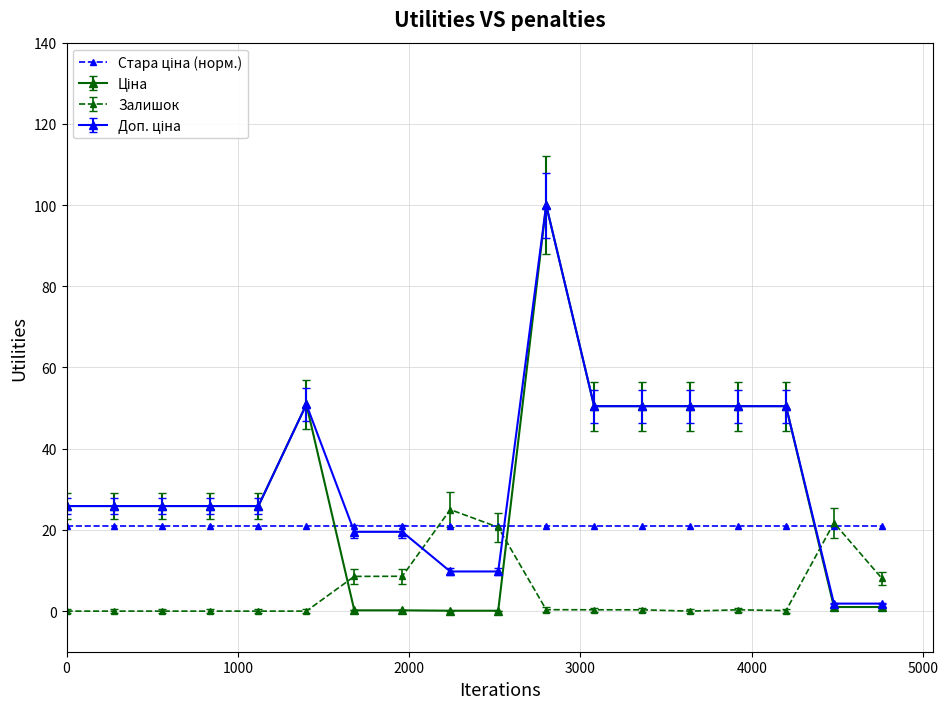

True or false: Залишок has more than 2 points higher than both neighbors.

True